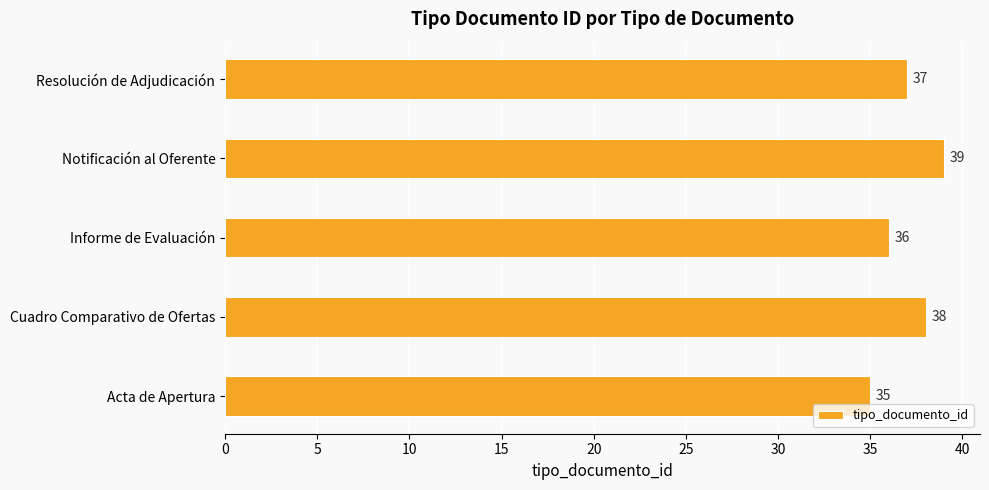

List the labels in order of value, largest first.

Notificación al Oferente, Cuadro Comparativo de Ofertas, Resolución de Adjudicación, Informe de Evaluación, Acta de Apertura